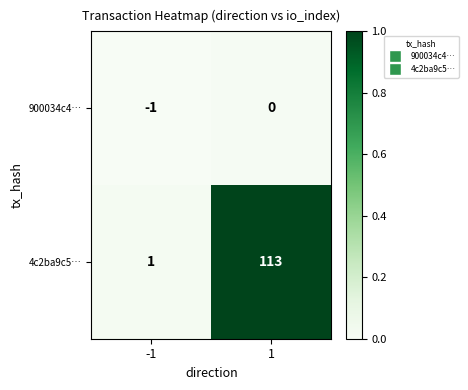

What is the greatest value displayed?

113